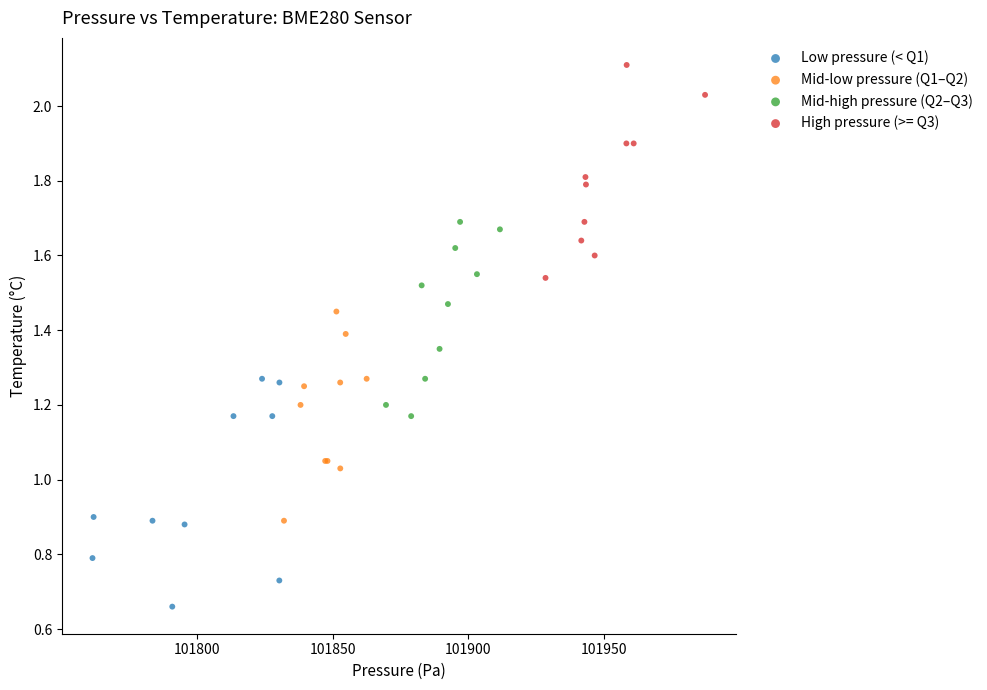

Which series contains the lowest Y value?

Low pressure (< Q1)